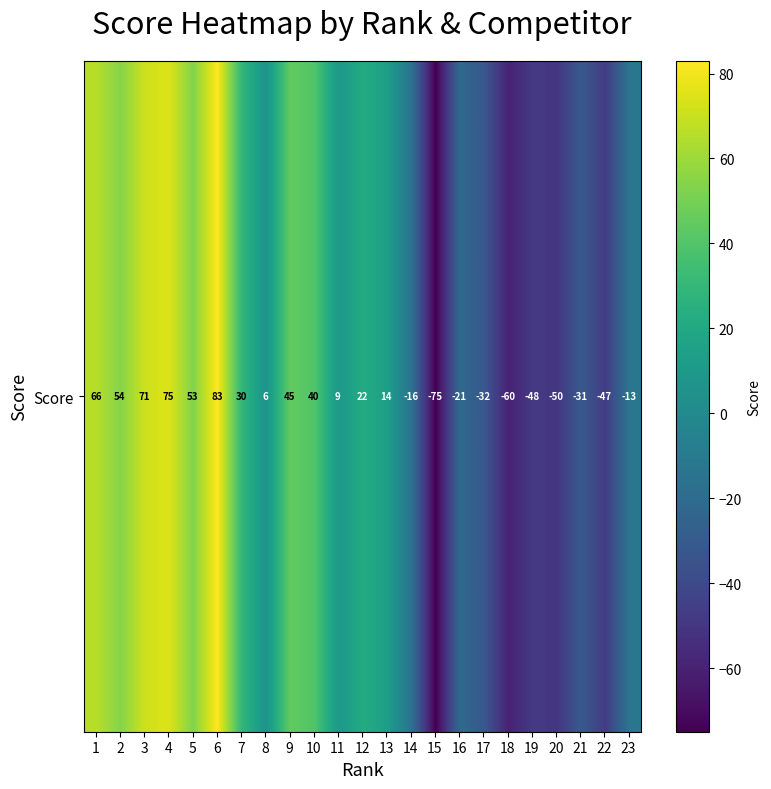

Where is the data nearest to the value 4?

8